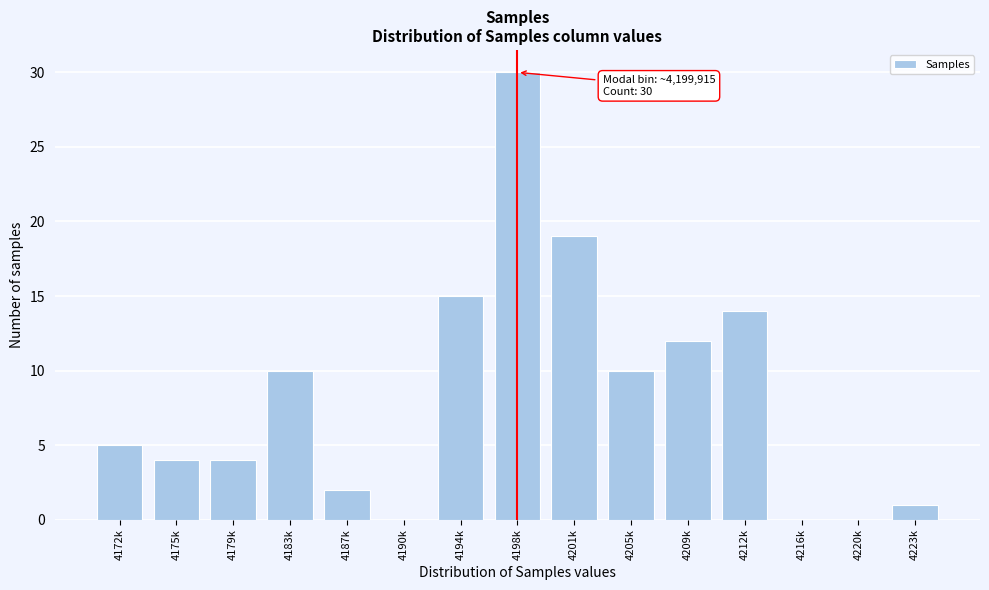

Reading left to right, list all the values displayed in this chart.

4172k=5	4175k=4	4179k=4	4183k=10	4187k=2	4190k=0	4194k=15	4198k=30	4201k=19	4205k=10	4209k=12	4212k=14	4216k=0	4220k=0	4223k=1